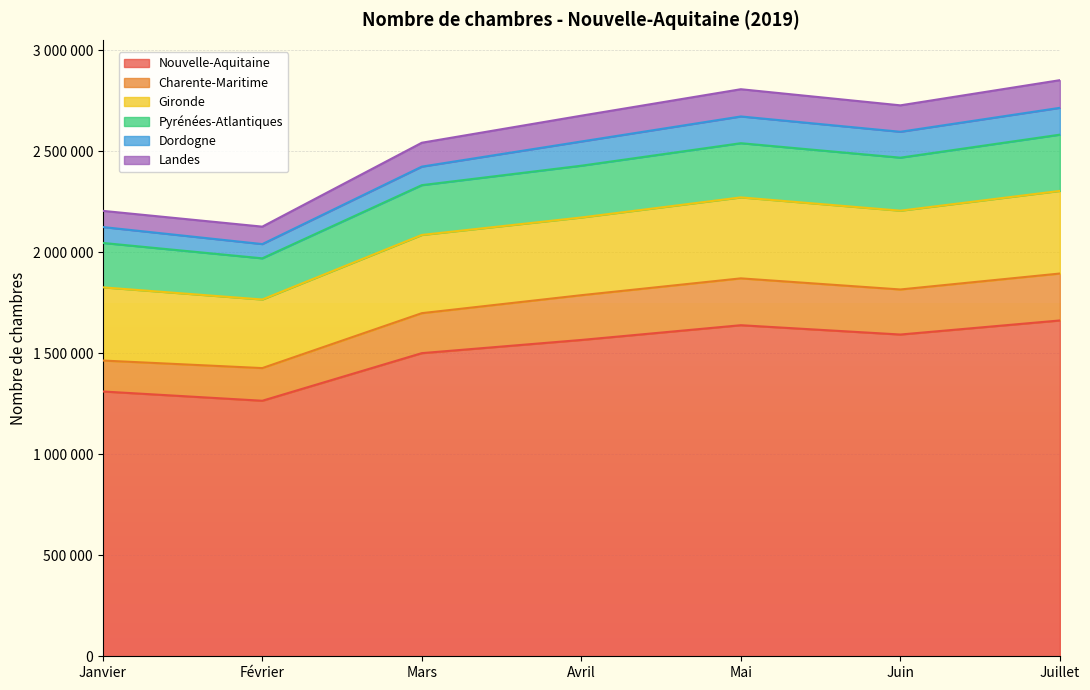

At which category is the sum across all series the highest?

Juillet